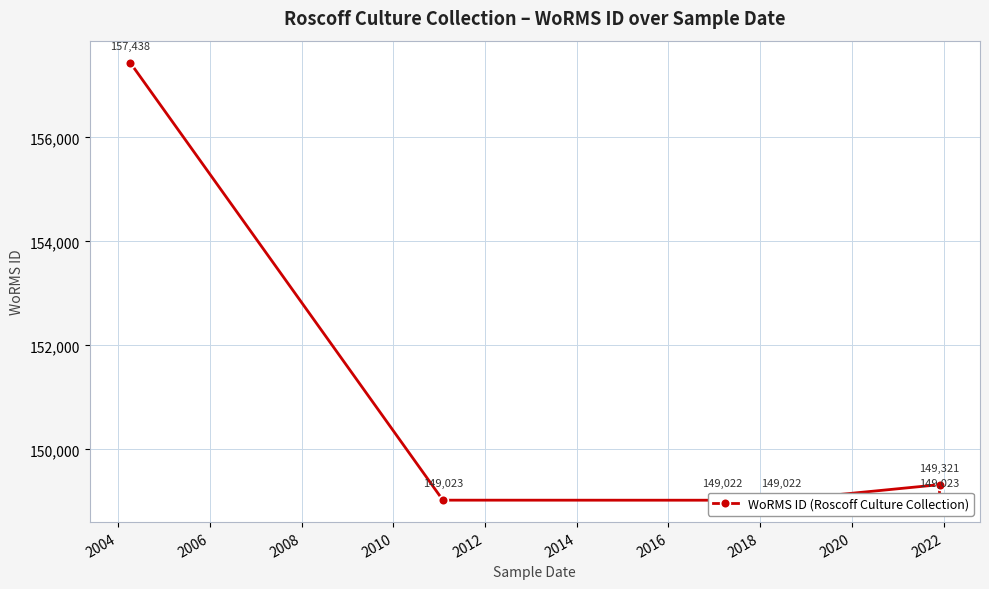

The value at 2010 is 76846. True or false?

False